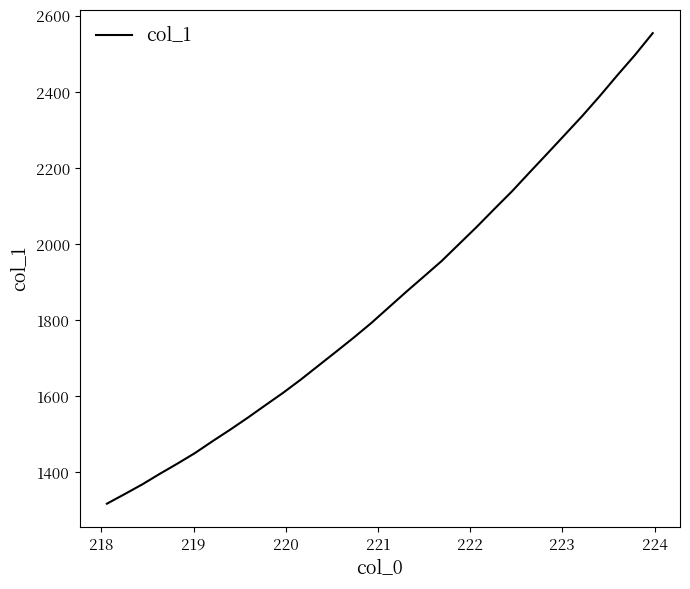

What is the greatest value displayed?

2554.6